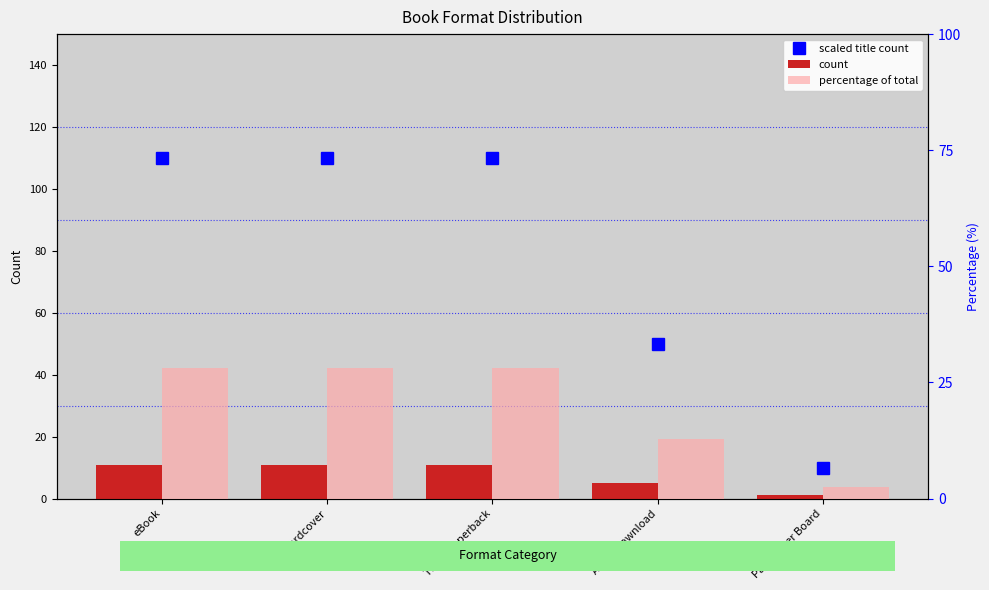

What is the label of the 2nd bar from the left?

Hardcover